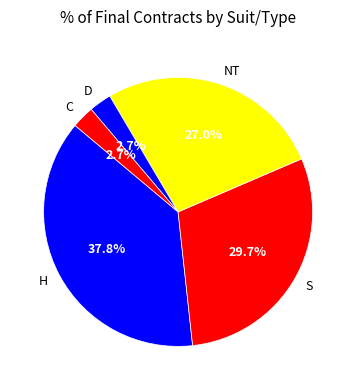

Is the sum of C and NT greater than half?

No